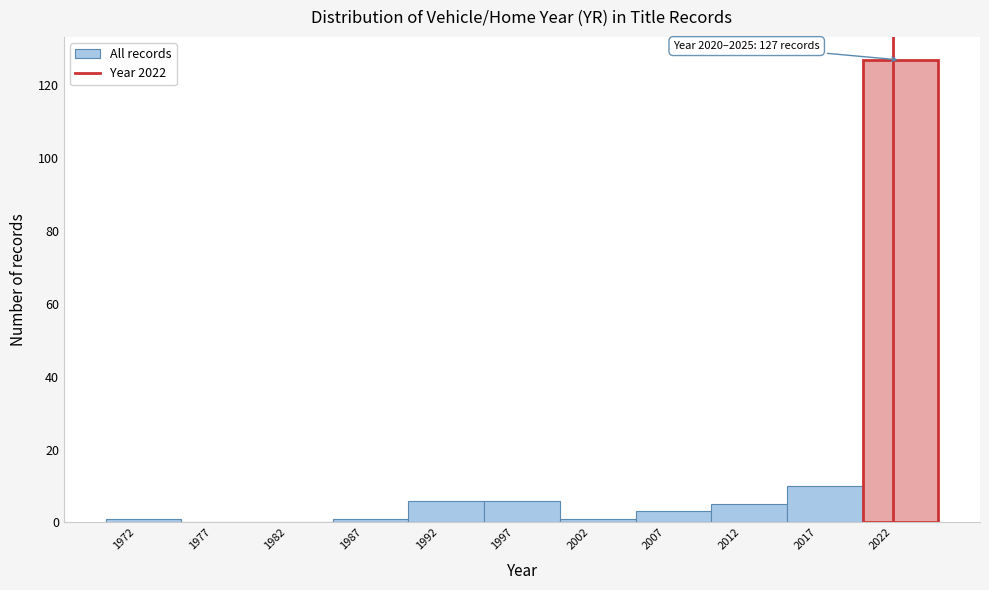

Which range on the x-axis has the tallest bar?

2020 to 2025